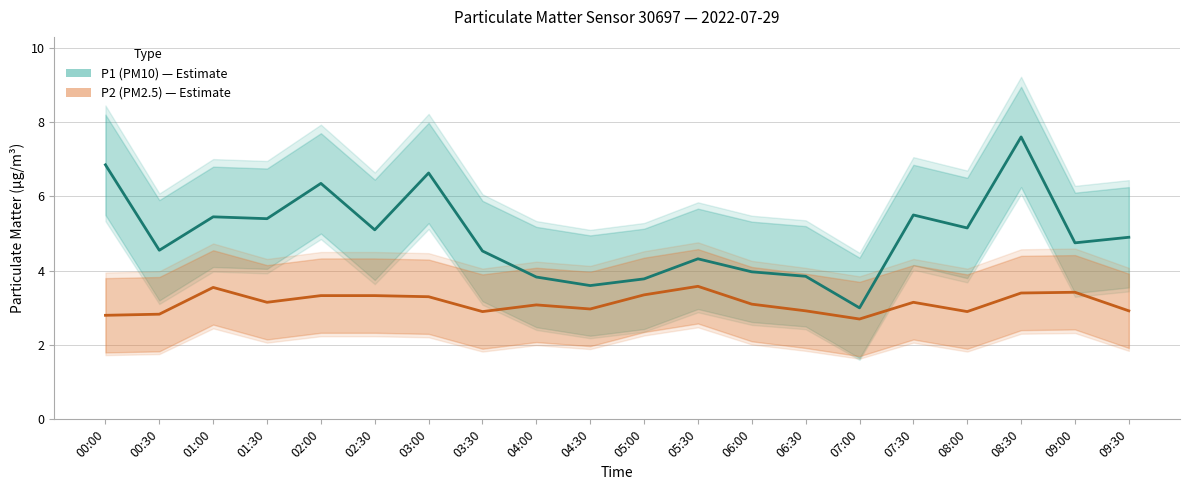

Which series has the largest total across all categories?

P1 (PM10)